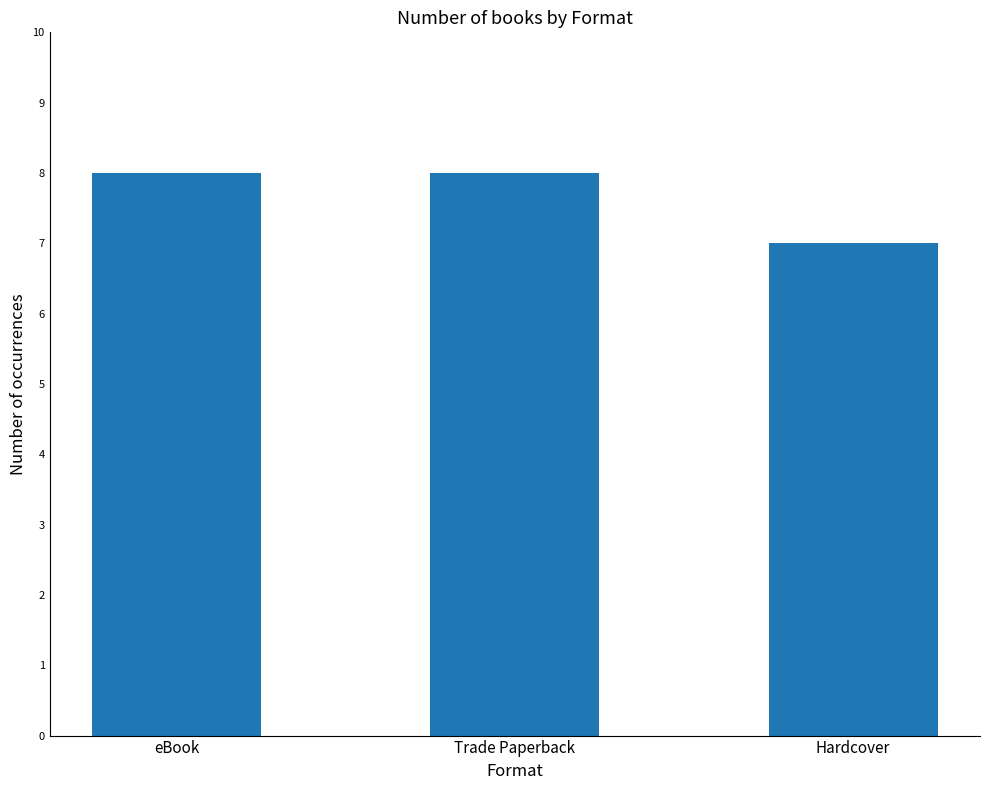

Reading left to right, what are all the values shown in this chart?

eBook=8	Trade Paperback=8	Hardcover=7